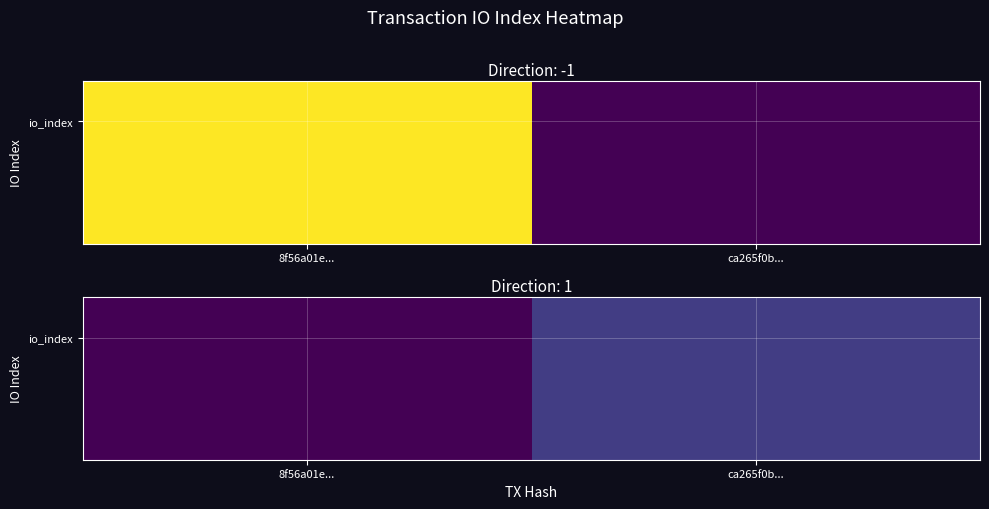

Count the number of categories in the chart.

2